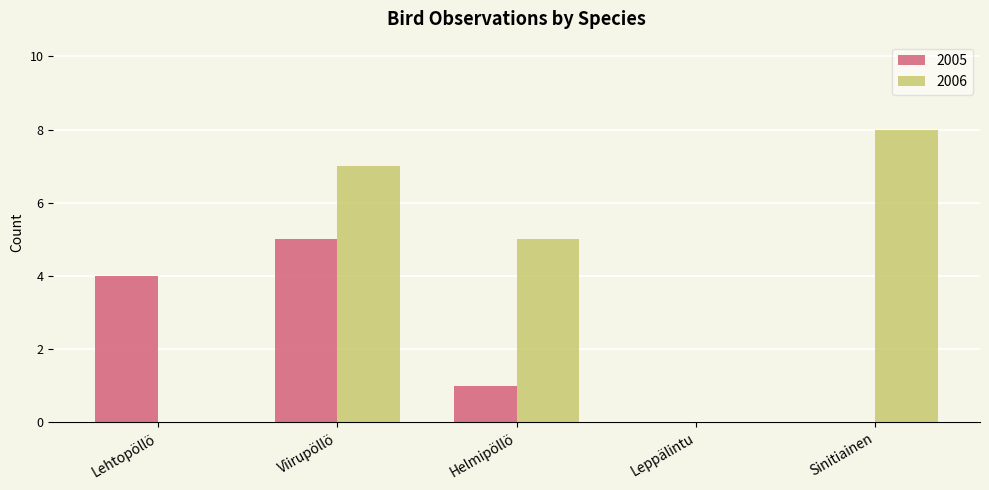

The 2006 series shows -4 at Leppälintu. True or false?

False